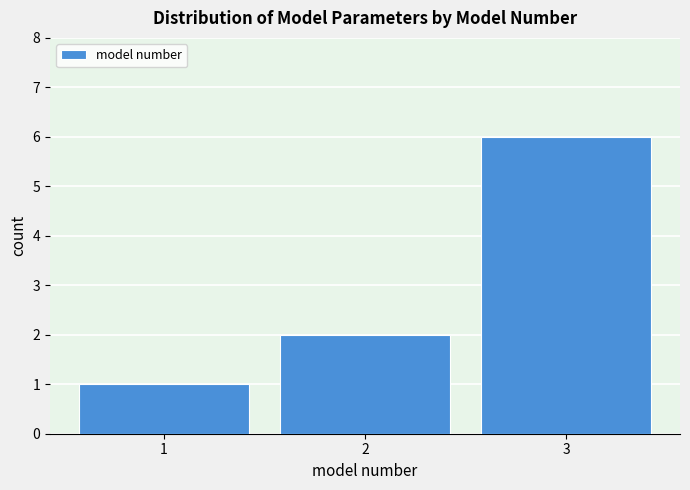

How tall is the bar that spans 0.5 to 1.5 on the x-axis? The values are not printed on the chart, so give them approximately, as read against the axis.

1